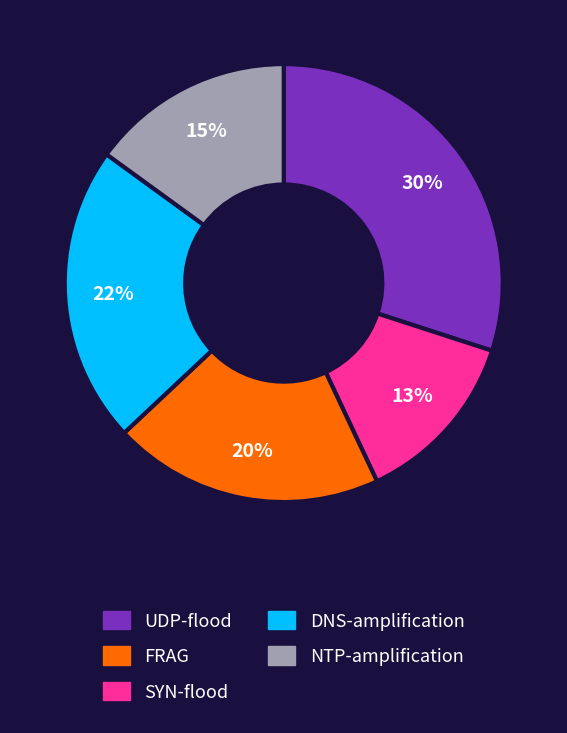

To the nearest percent, what is the difference between the largest and smallest slice percentages?

17%